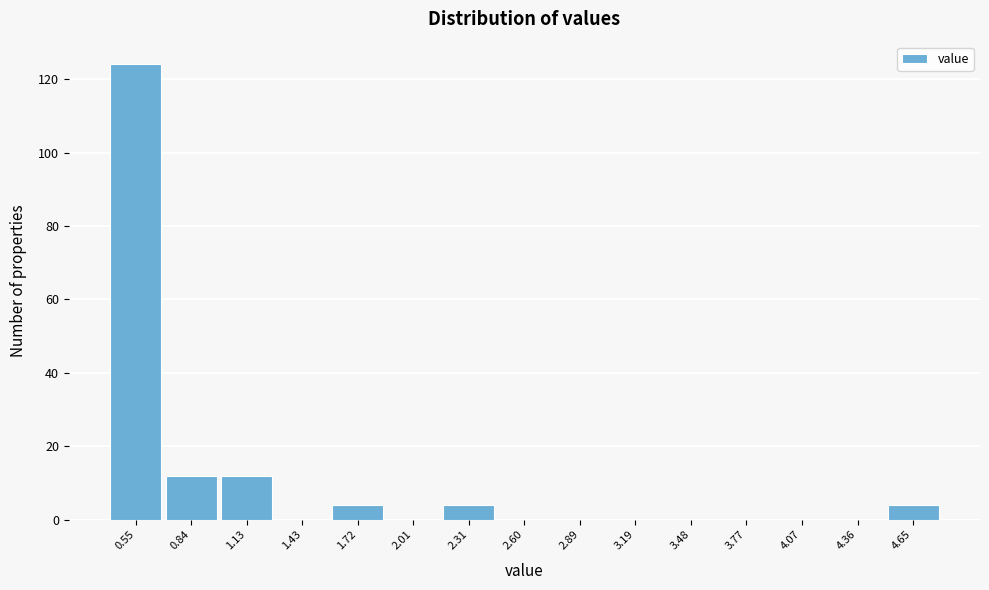

Reading left to right, list every bar in this chart as the range it spans on the x-axis followed by its height. Neither the bar edges nor the heights are printed on the chart, so give them approximately, as read against the axes.

0.40 to 0.70: 124
0.70 to 1.00: 12
1.00 to 1.30: 12
1.30 to 1.55: 0
1.55 to 1.85: 4
1.85 to 2.15: 0
2.15 to 2.45: 4
2.45 to 2.75: 0
2.75 to 3.05: 0
3.05 to 3.35: 0
3.35 to 3.65: 0
3.65 to 3.90: 0
3.90 to 4.20: 0
4.20 to 4.50: 0
4.50 to 4.80: 4